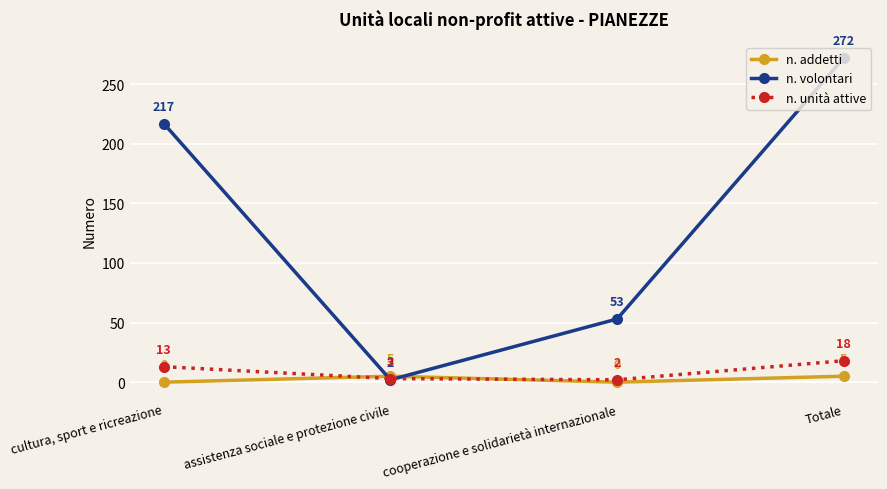

What position from the right is Totale?

1